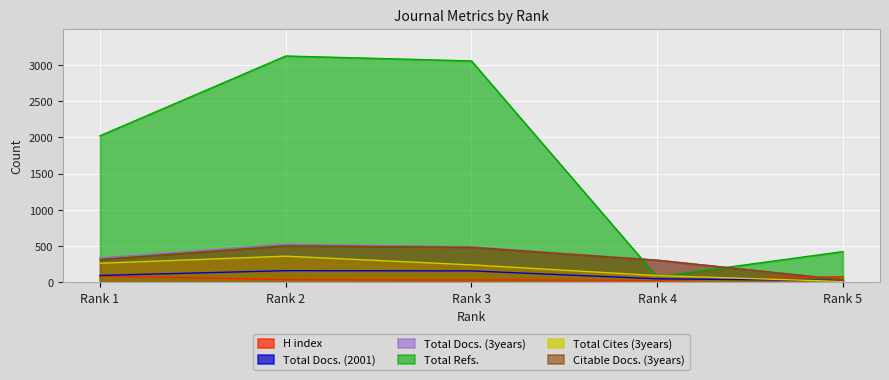

Rank the series at Rank 5 from lowest to highest value.

Total Cites (3years), Total Docs. (2001), Total Docs. (3years), Citable Docs. (3years), H index, Total Refs.